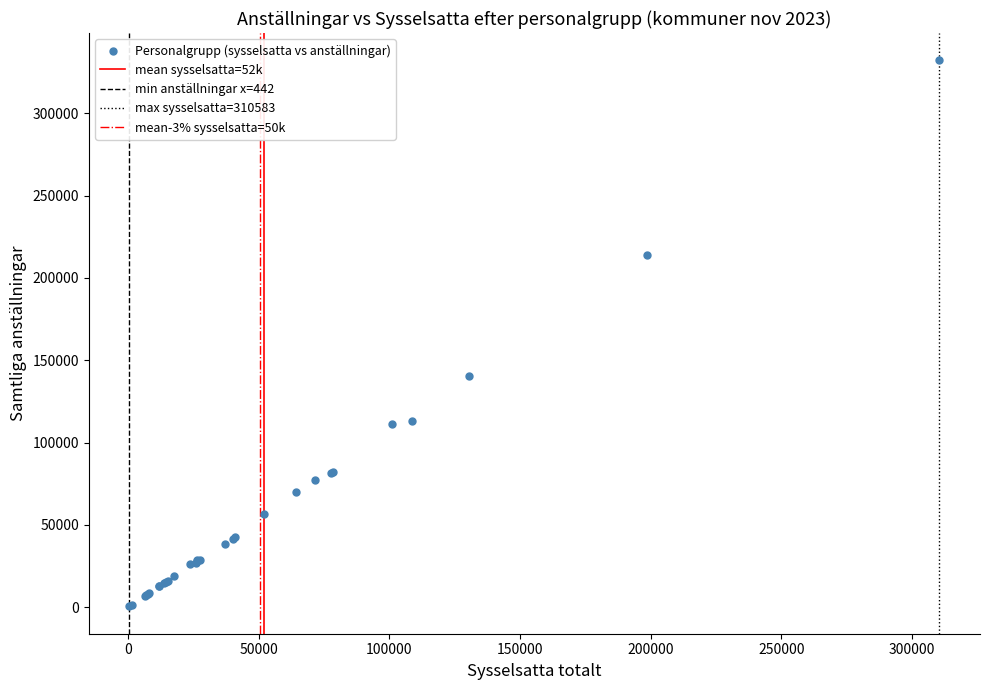

What Y value in the scatter plot is closest to 166338?

140666